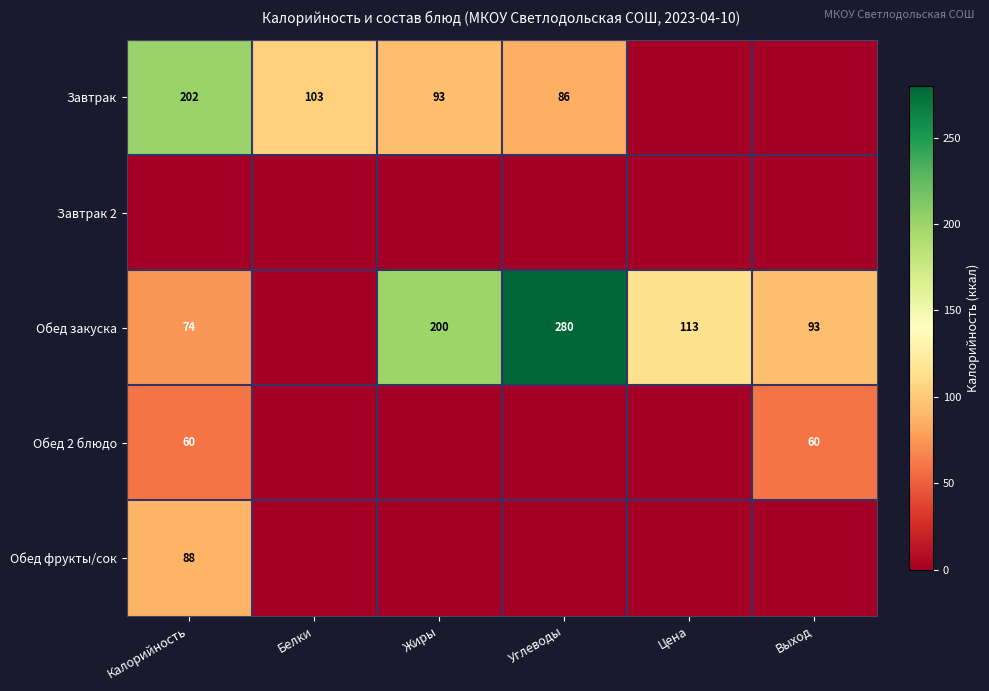

What is the total value across all series at Углеводы?

366